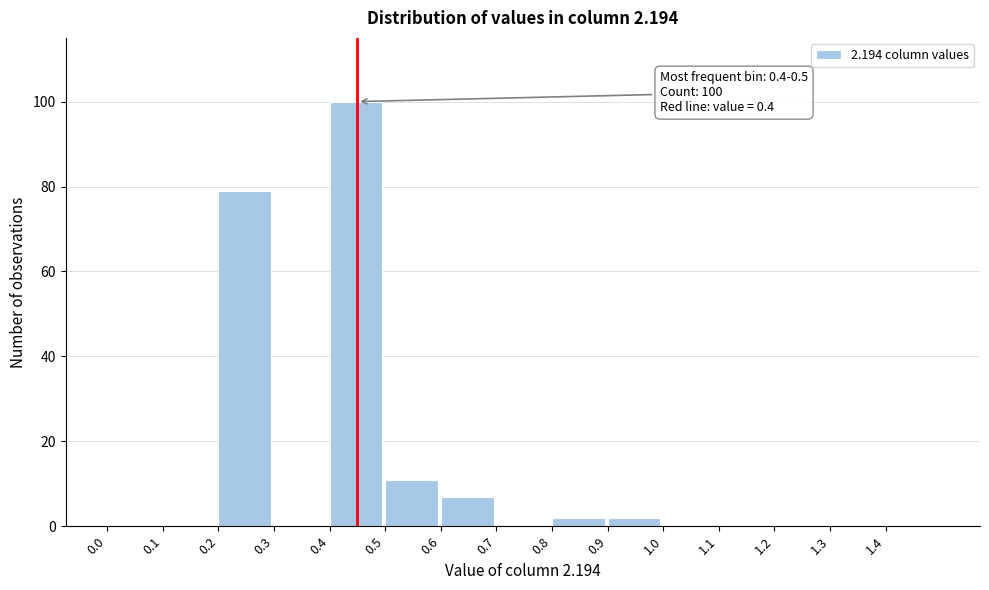

Over which range of the x-axis is the bar tallest?

0.4 to 0.5